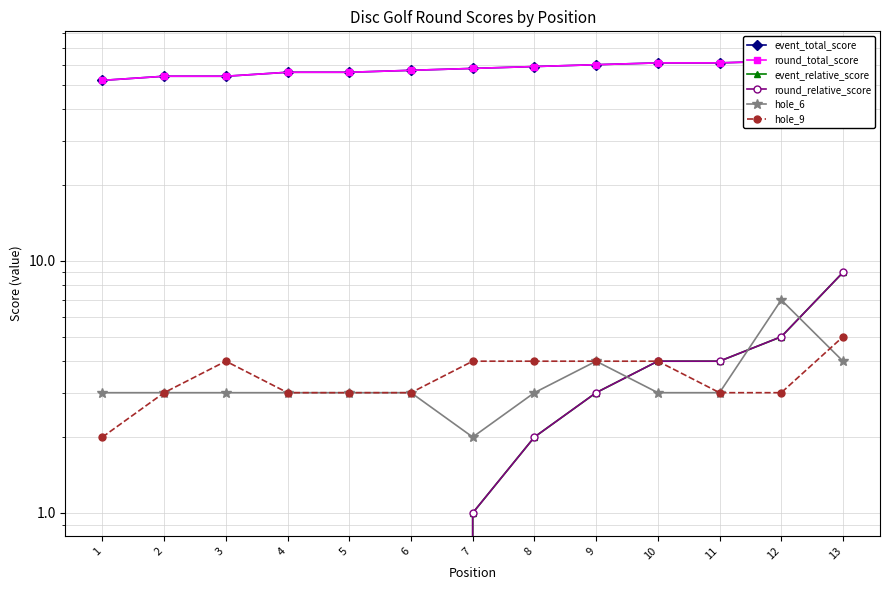

List the labels in order of event_relative_score value, smallest first.

1, 2, 3, 4, 5, 6, 7, 8, 9, 10, 11, 12, 13